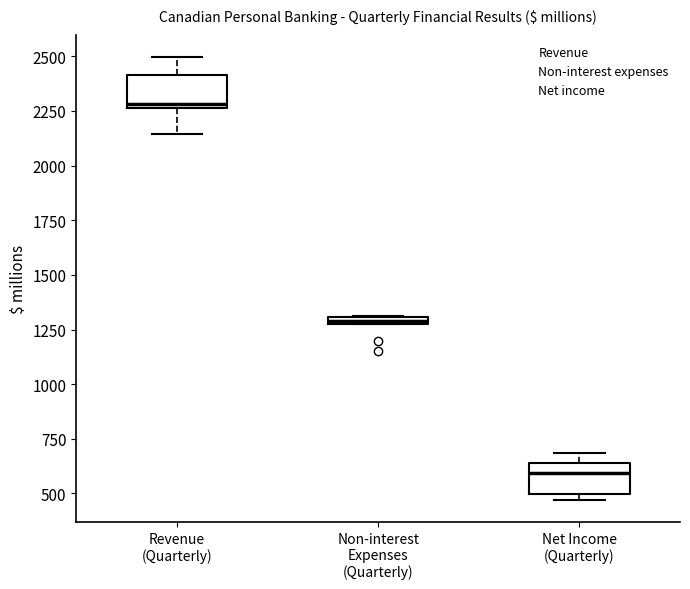

Which box's median line is the highest?

Revenue (Quarterly)